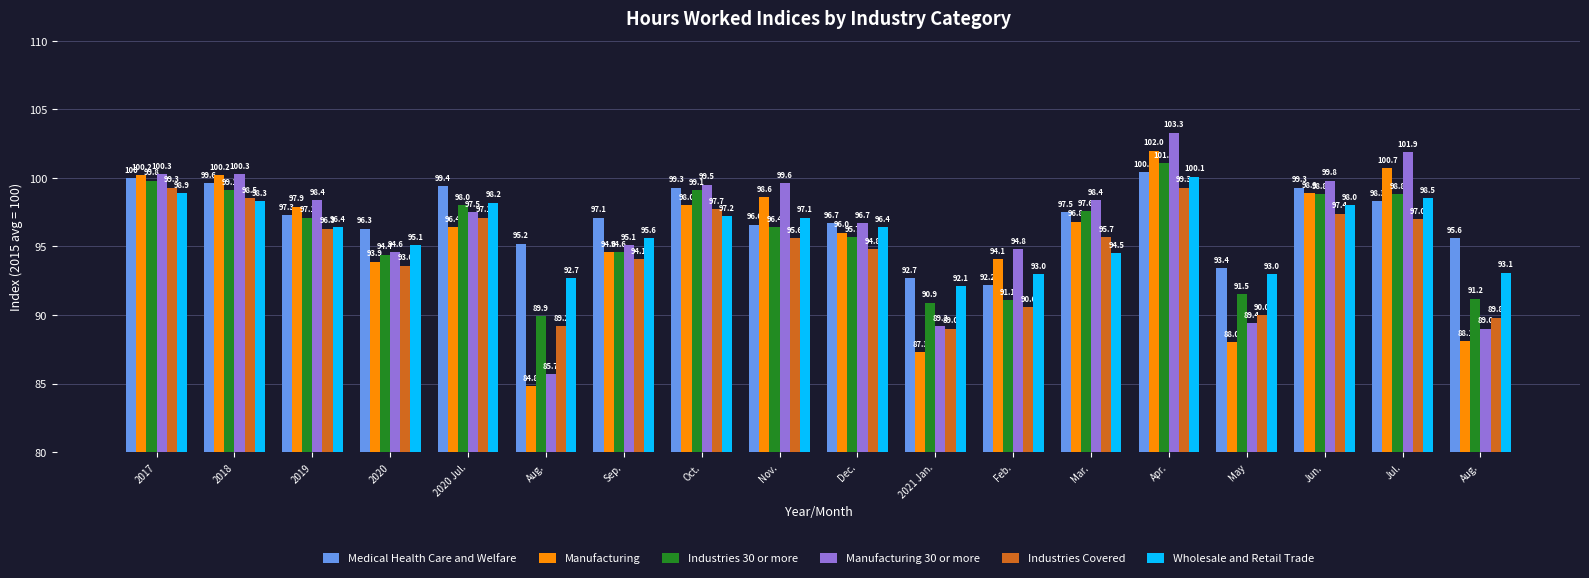

Where is Manufacturing nearest to the value 93?

2020